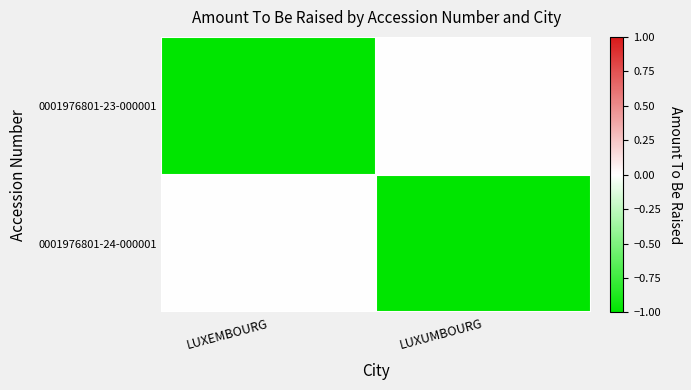

What is the total value across all series at LUXEMBOURG?

-1